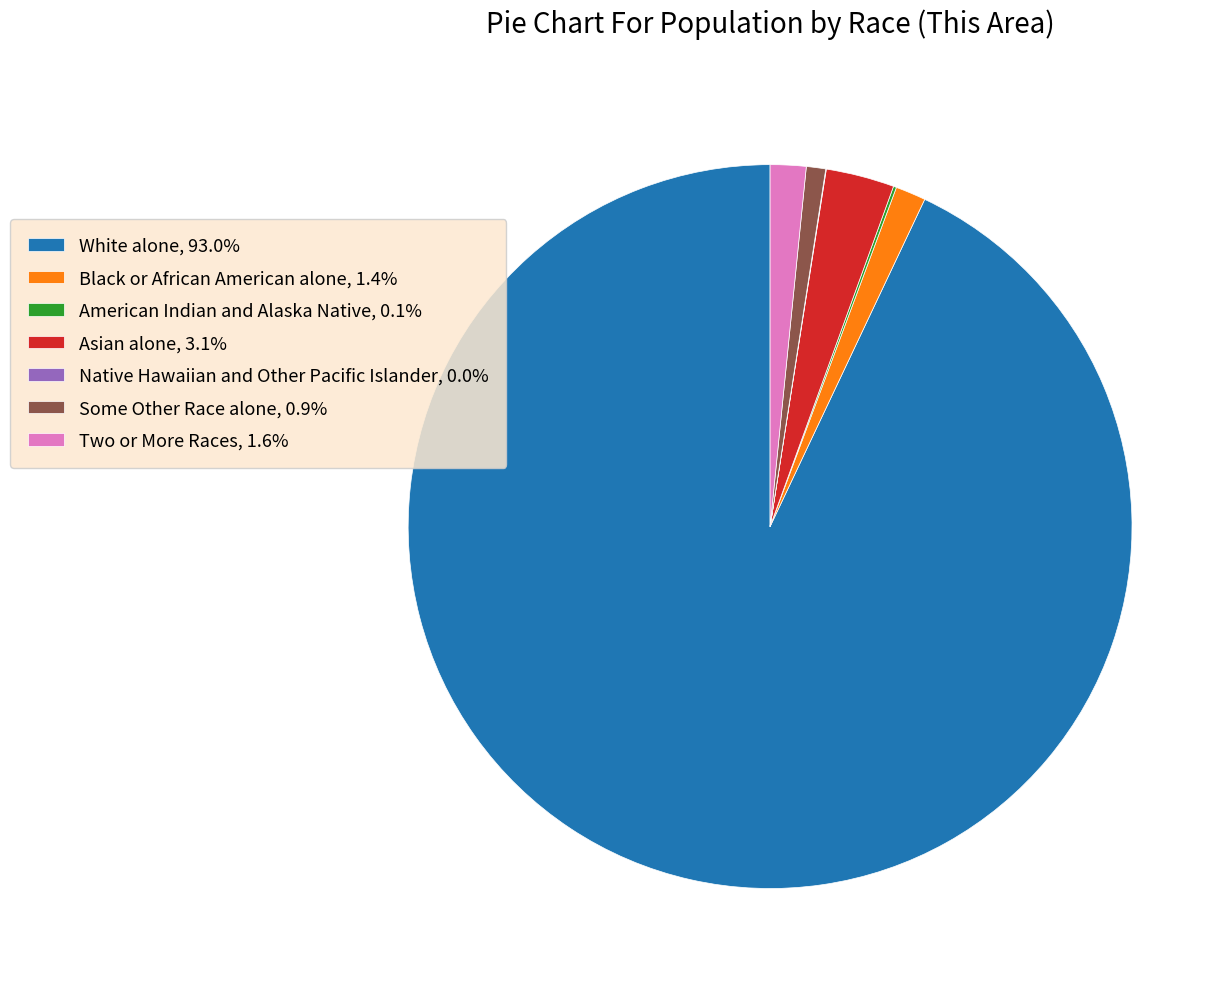

Is there any slice that represents more than half of the pie?

Yes